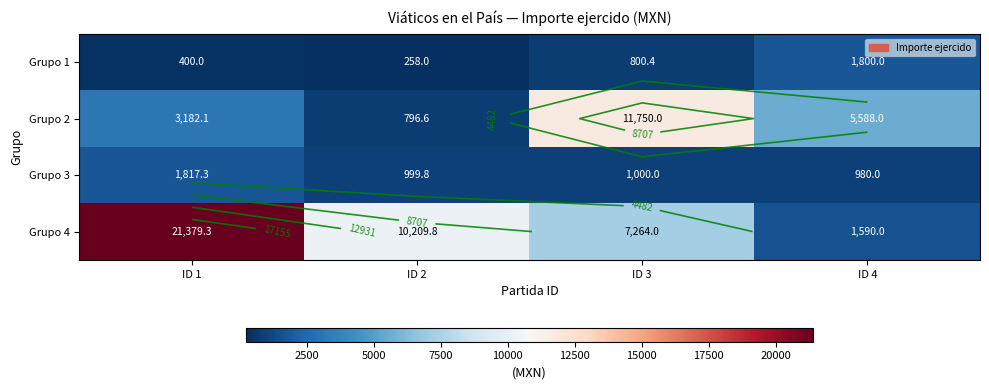

Which category has the highest value in the Grupo 3 series?

ID 1